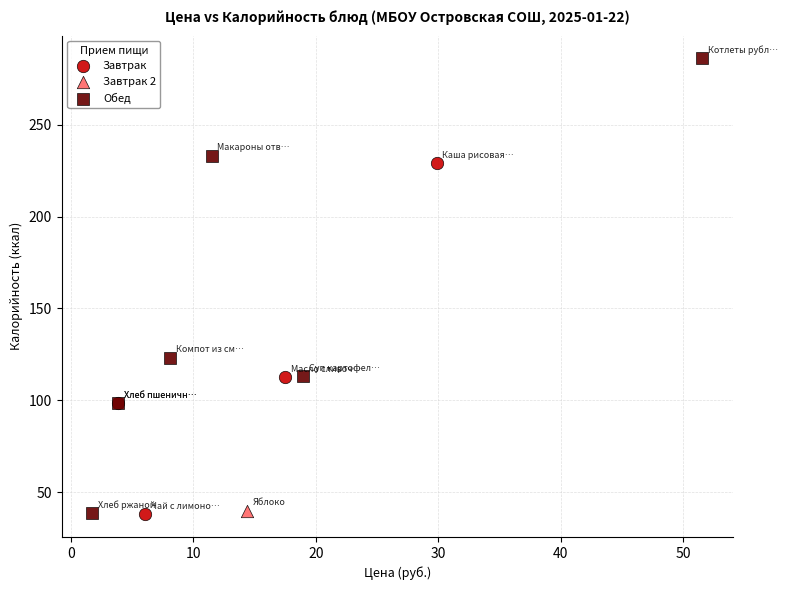

What are all the series names shown in the legend?

Завтрак, Завтрак 2, Обед